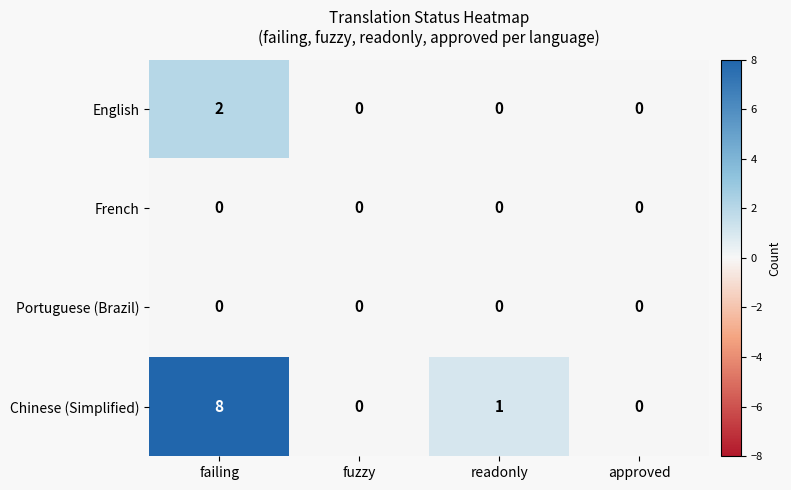

At which label does Chinese (Simplified) reach its peak?

failing